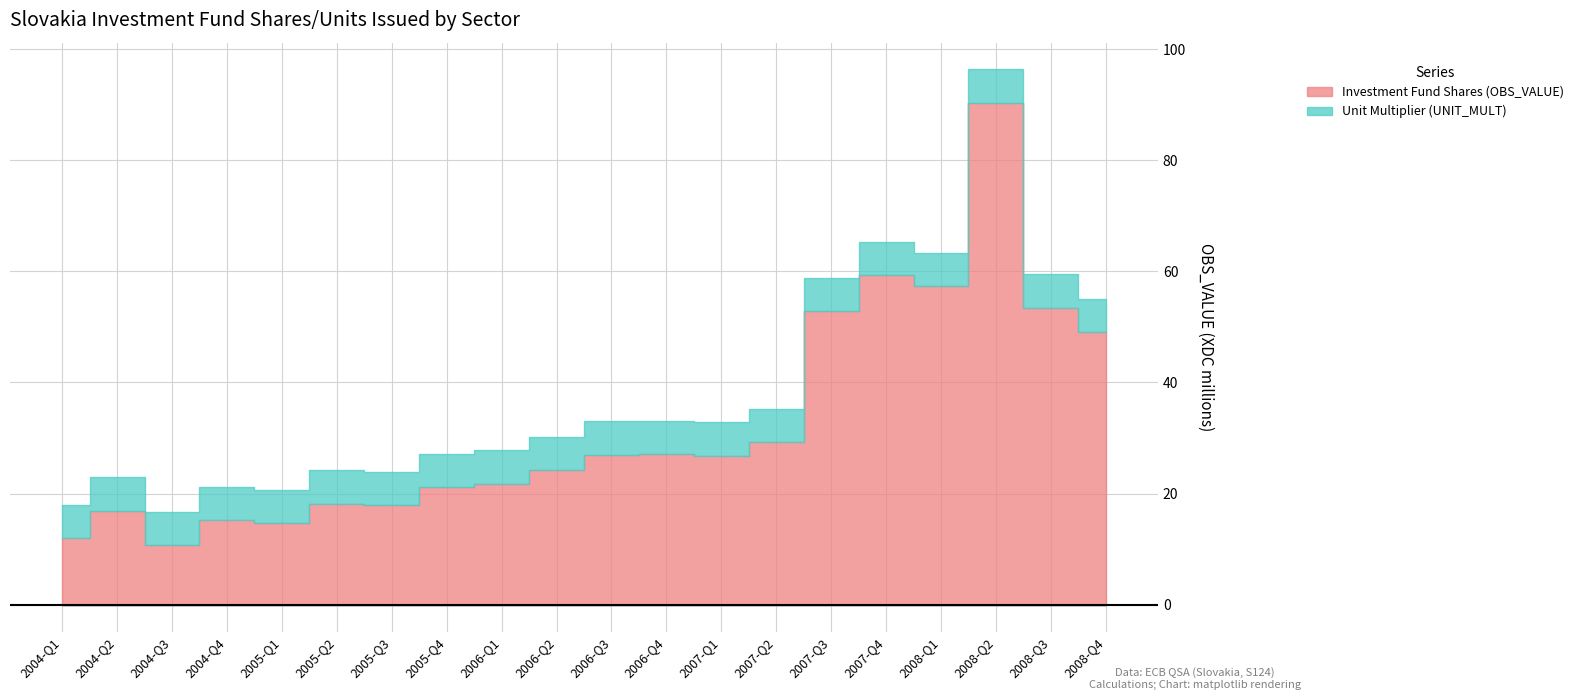

Reading left to right, transcribe all the data shown in this chart.

Investment Fund Shares (OBS_VALUE): 2004-Q1=11.9	2004-Q2=16.9	2004-Q3=10.7	2004-Q4=15.2	2005-Q1=14.7	2005-Q2=18.2	2005-Q3=17.9	2005-Q4=21.2	2006-Q1=21.8	2006-Q2=24.2	2006-Q3=27.0	2006-Q4=27.1	2007-Q1=26.9	2007-Q2=29.3	2007-Q3=52.9	2007-Q4=59.3	2008-Q1=57.3	2008-Q2=90.3	2008-Q3=53.5	2008-Q4=49.0
Unit Multiplier (UNIT_MULT): 2004-Q1=6.0	2004-Q2=6.0	2004-Q3=6.0	2004-Q4=6.0	2005-Q1=6.0	2005-Q2=6.0	2005-Q3=6.0	2005-Q4=6.0	2006-Q1=6.0	2006-Q2=6.0	2006-Q3=6.0	2006-Q4=6.0	2007-Q1=6.0	2007-Q2=6.0	2007-Q3=6.0	2007-Q4=6.0	2008-Q1=6.0	2008-Q2=6.0	2008-Q3=6.0	2008-Q4=6.0